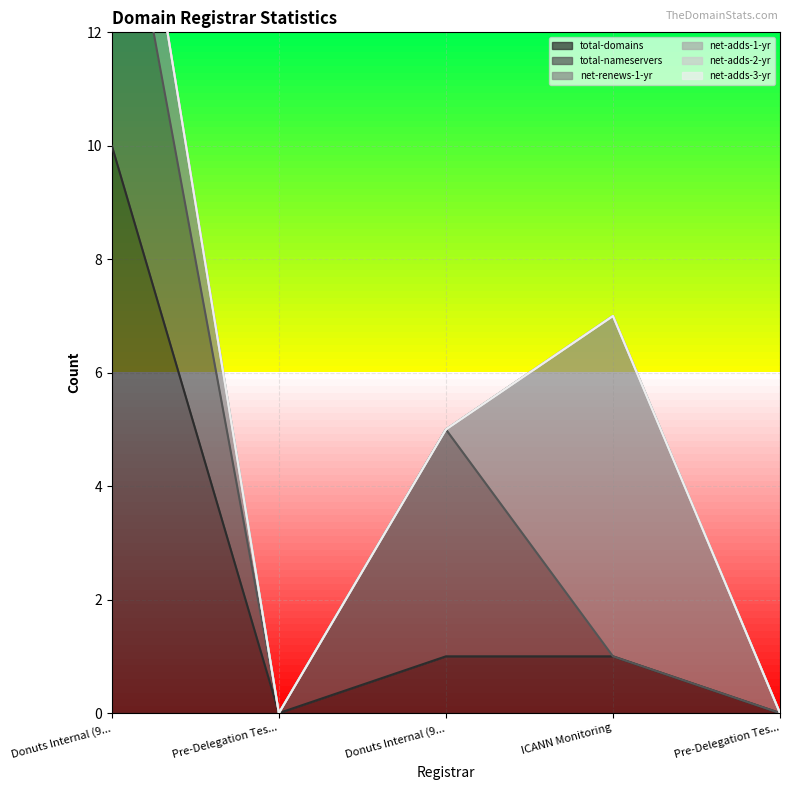

How many lines are shown in the chart?

6